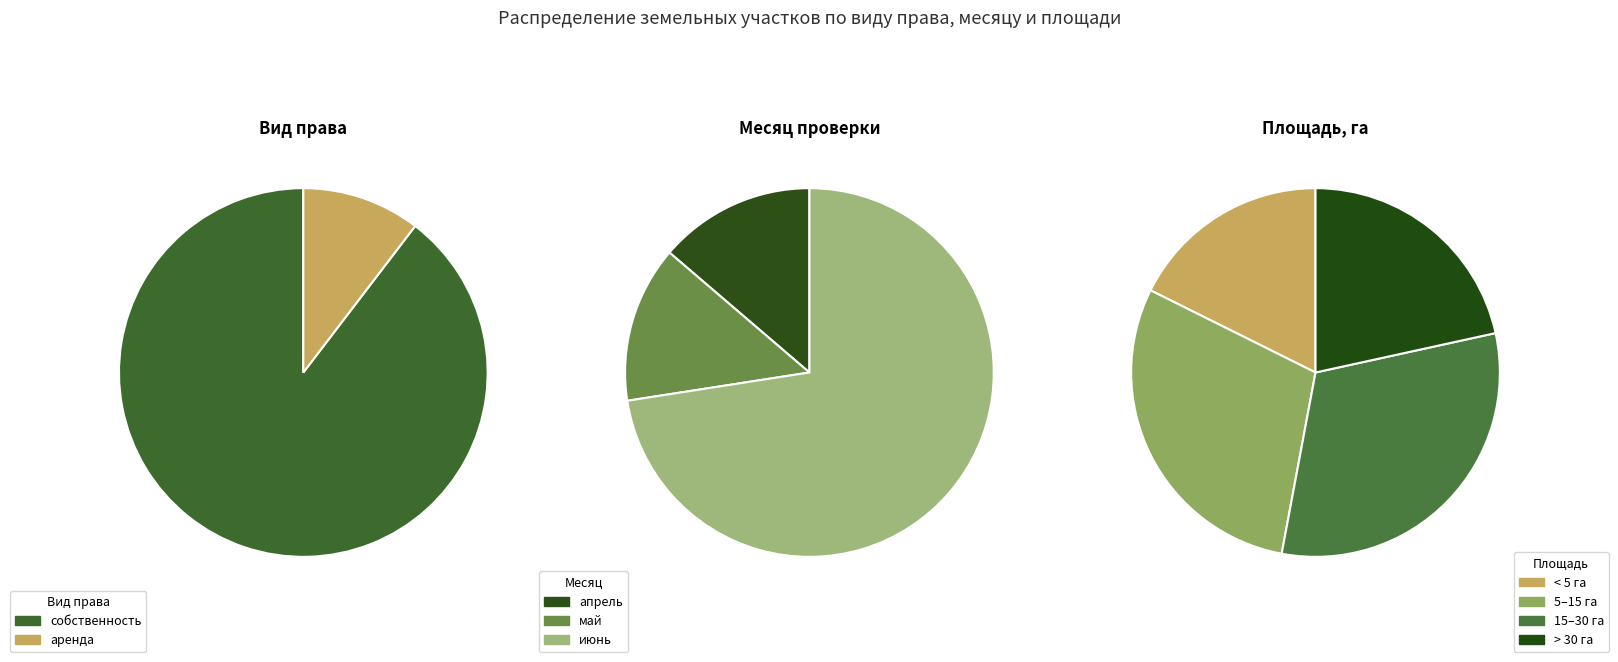

To the nearest percent, what is the difference between the аренда and собственность slice percentages?

79%